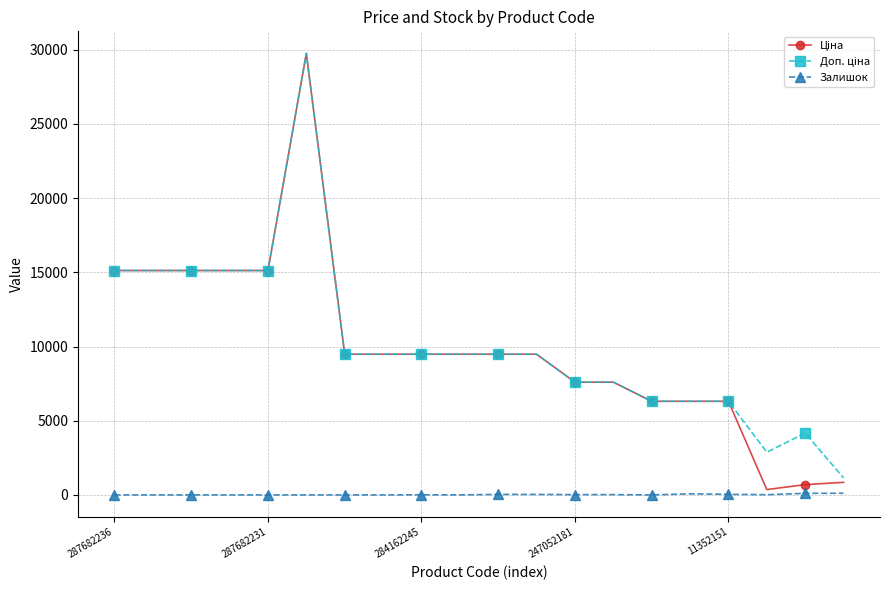

How many series are shown in this chart?

3